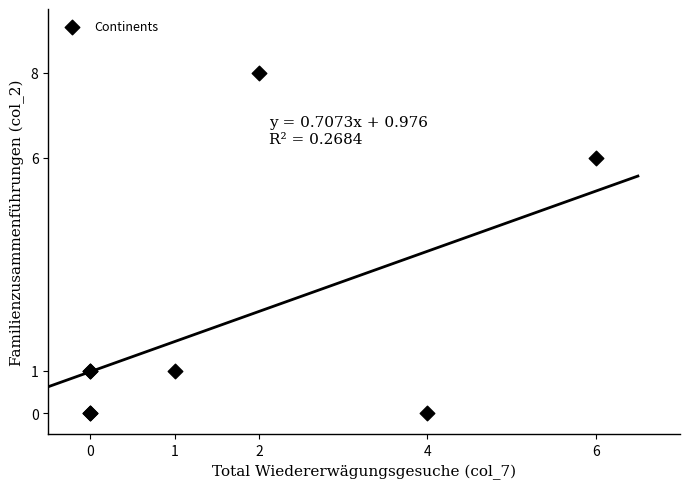

What Y value in the scatter plot is closest to 4?

6